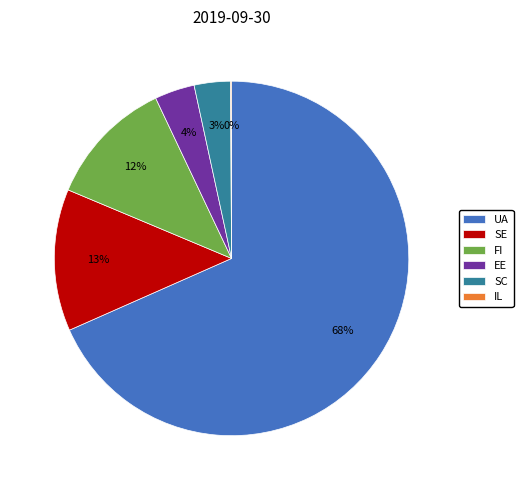

Does any single category account for the majority?

Yes